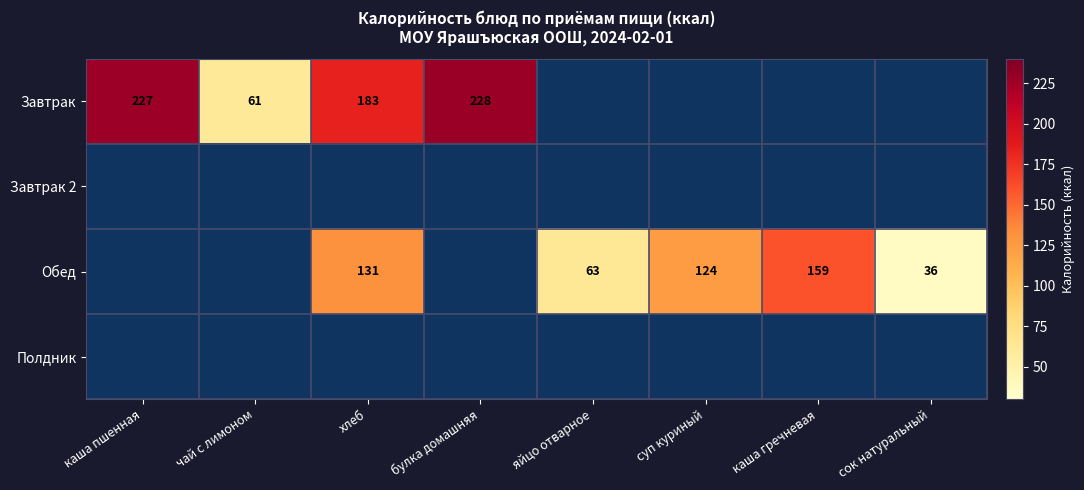

Is it true that Обед equals 36 at сок натуральный?

True